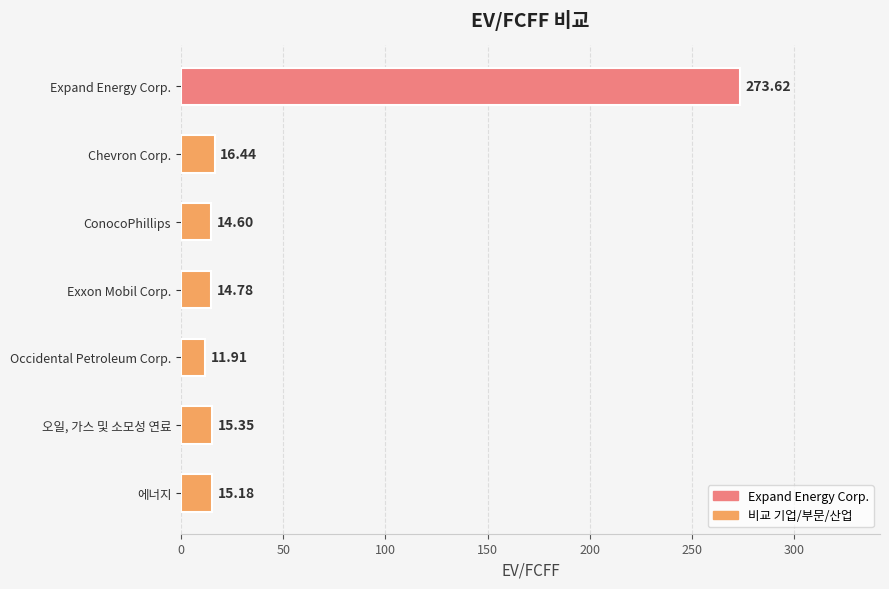

What is the greatest value displayed?

273.6